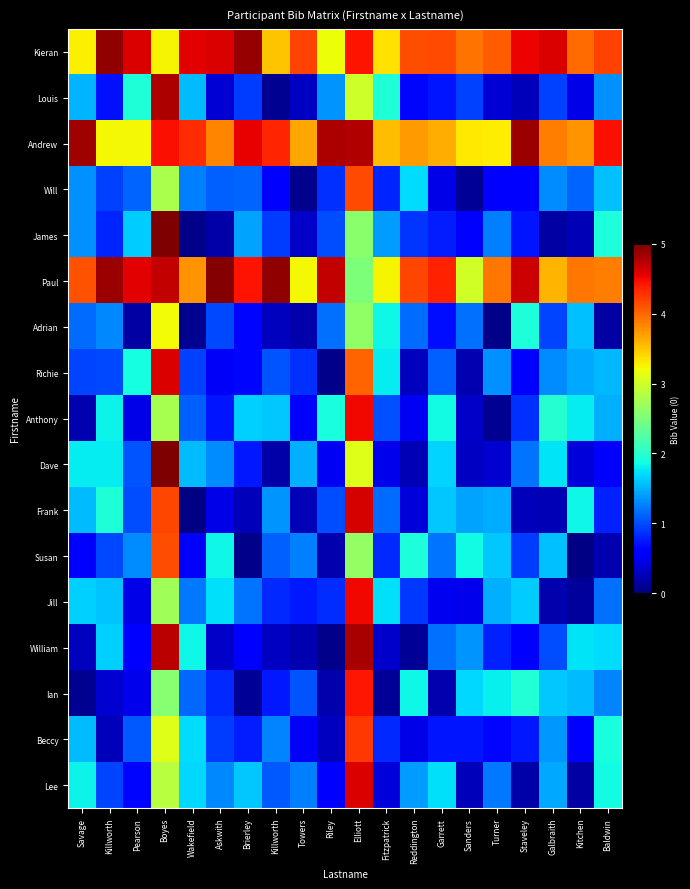

At which category is the sum across all series the highest?

Elliott